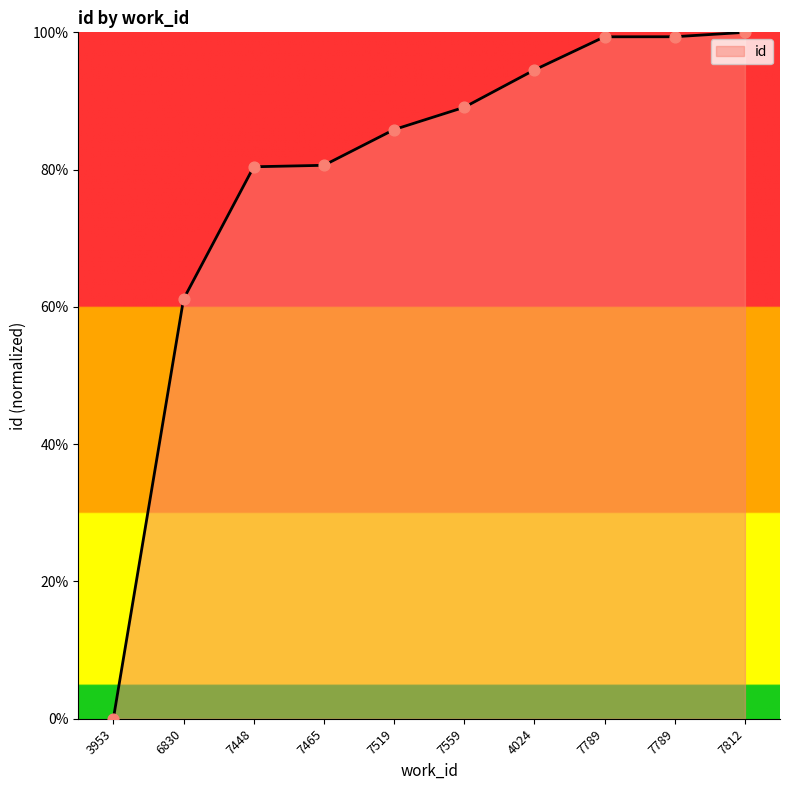

What is the change in value from 7448 to 4024?

+14.1